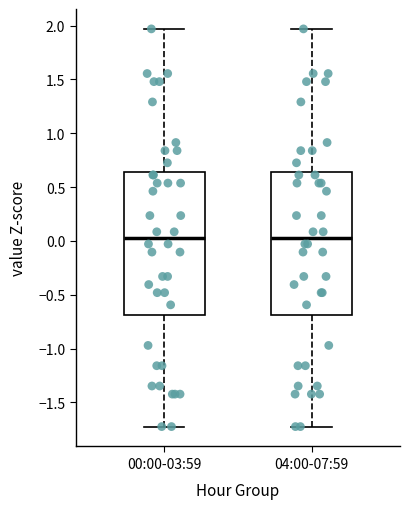

Reading left to right, transcribe this box plot: for each box, give where its median line is, the range the box spans, and where its two whiskers end, as read against the y-axis. The values are not printed on the chart, so give them approximately, as read against the axis.

00:00-03:59: median 0.05, box -0.70 to 0.65, whiskers -1.70 to 1.95
04:00-07:59: median 0.05, box -0.70 to 0.65, whiskers -1.70 to 1.95